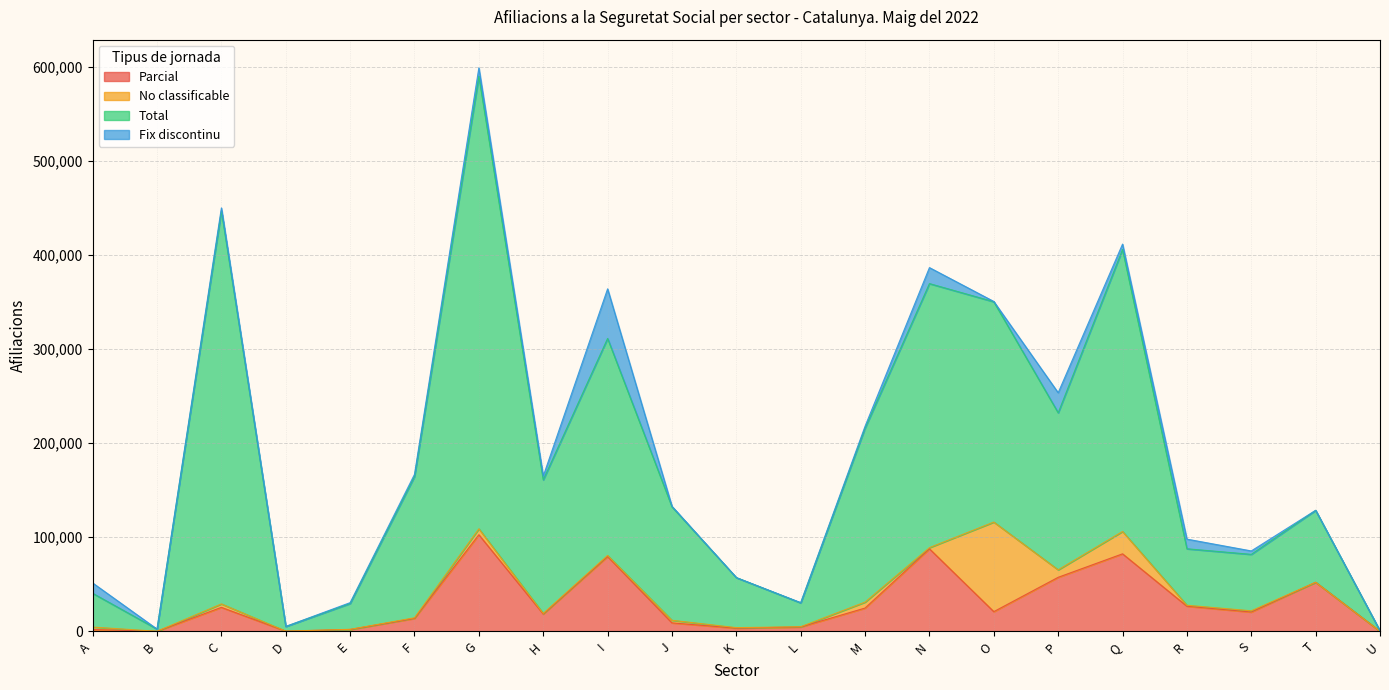

At which category is the sum across all series the highest?

G